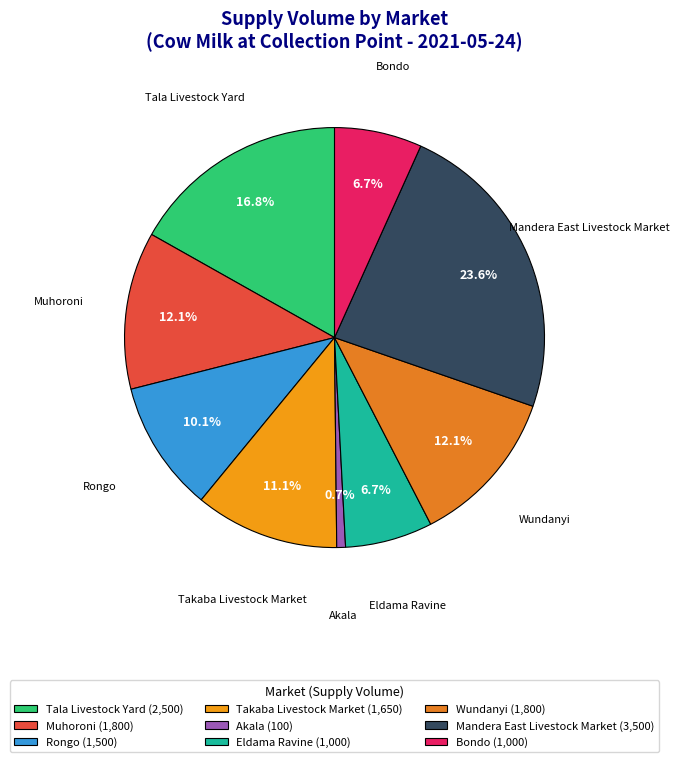

Which slice is the largest?

Mandera East Livestock Market